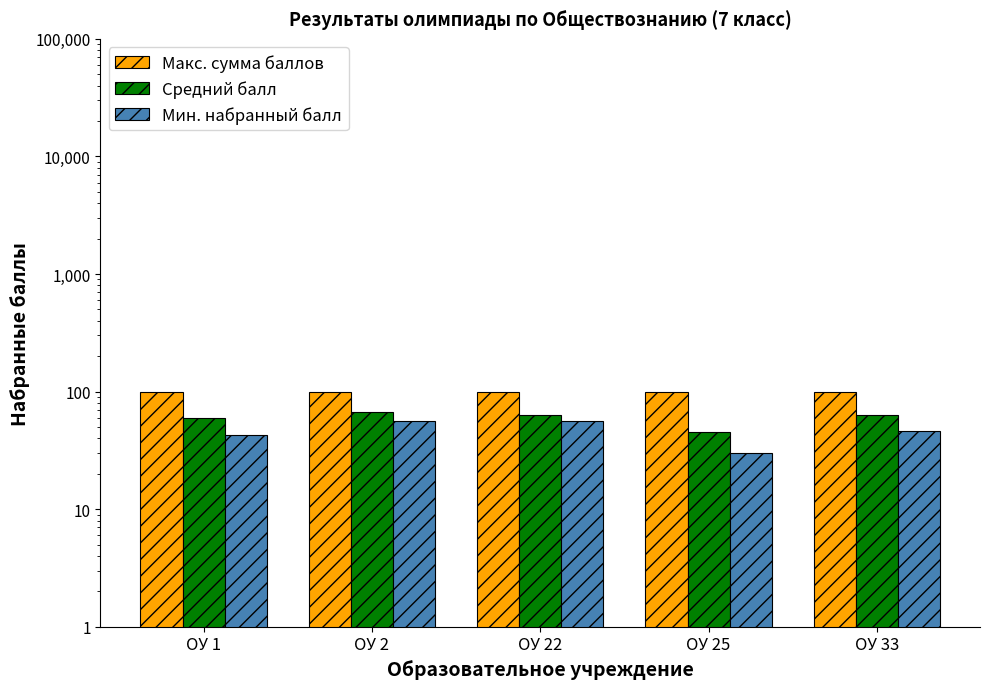

What is the highest value of the Макс. сумма баллов series?

100.0